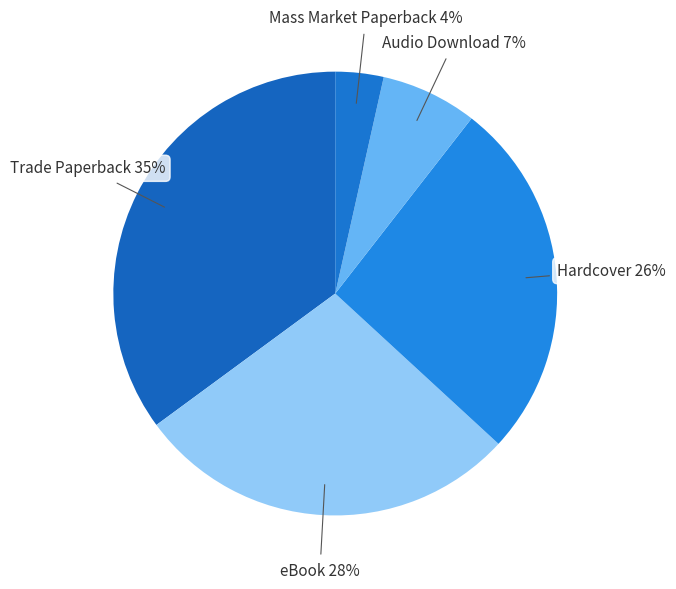

Is the sum of eBook and Mass Market Paperback greater than half?

No